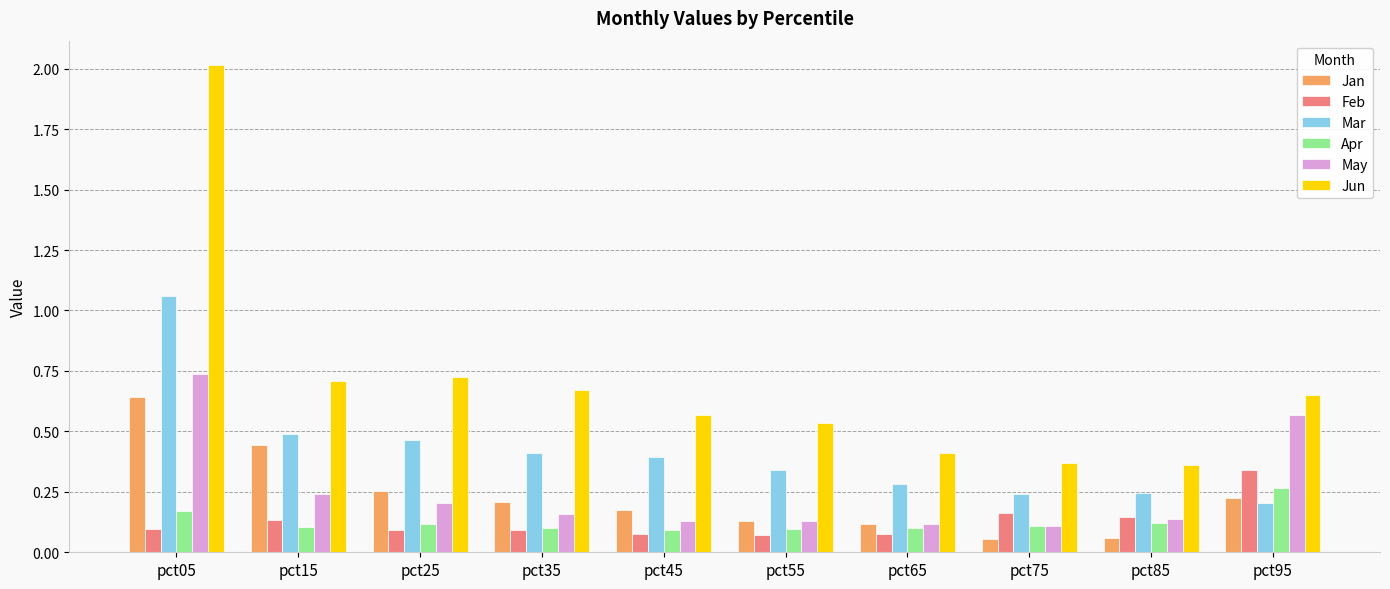

Which category has the highest value across all series?

pct05